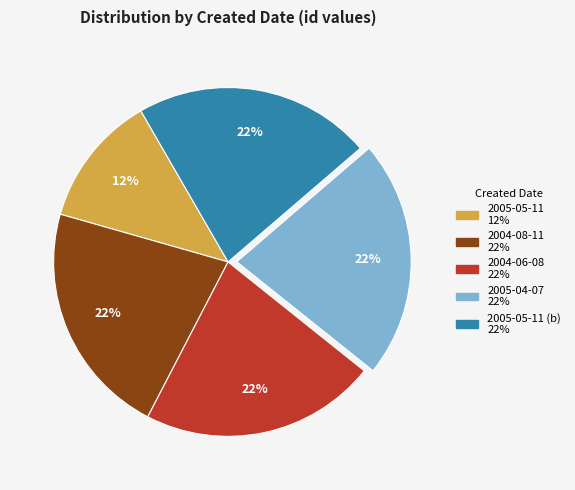

To the nearest percent, what is the difference between the largest and smallest slice percentages?

10%